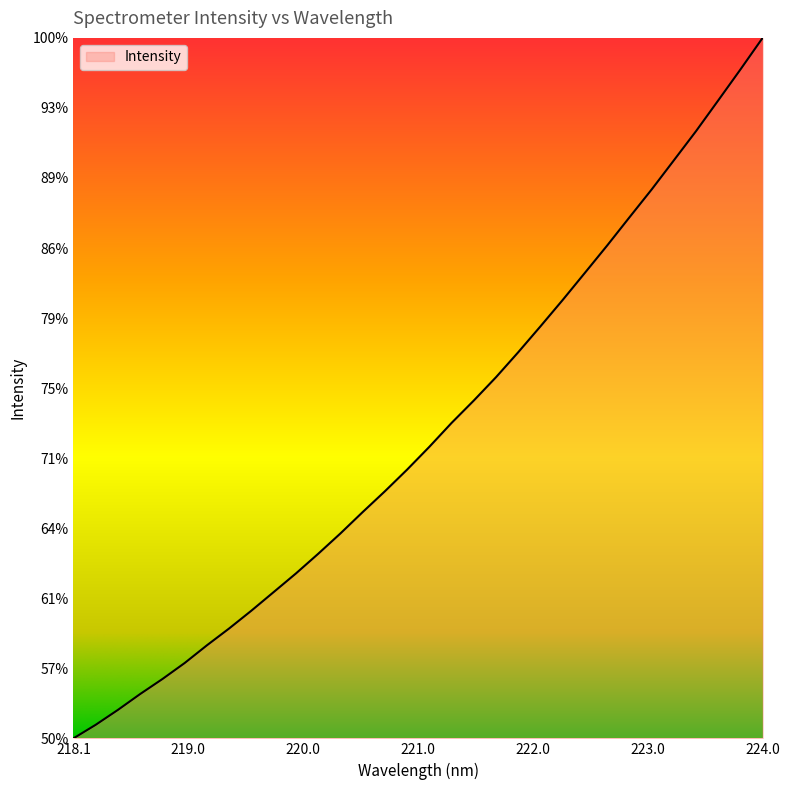

Is this an area chart (filled region under the line)?

Yes